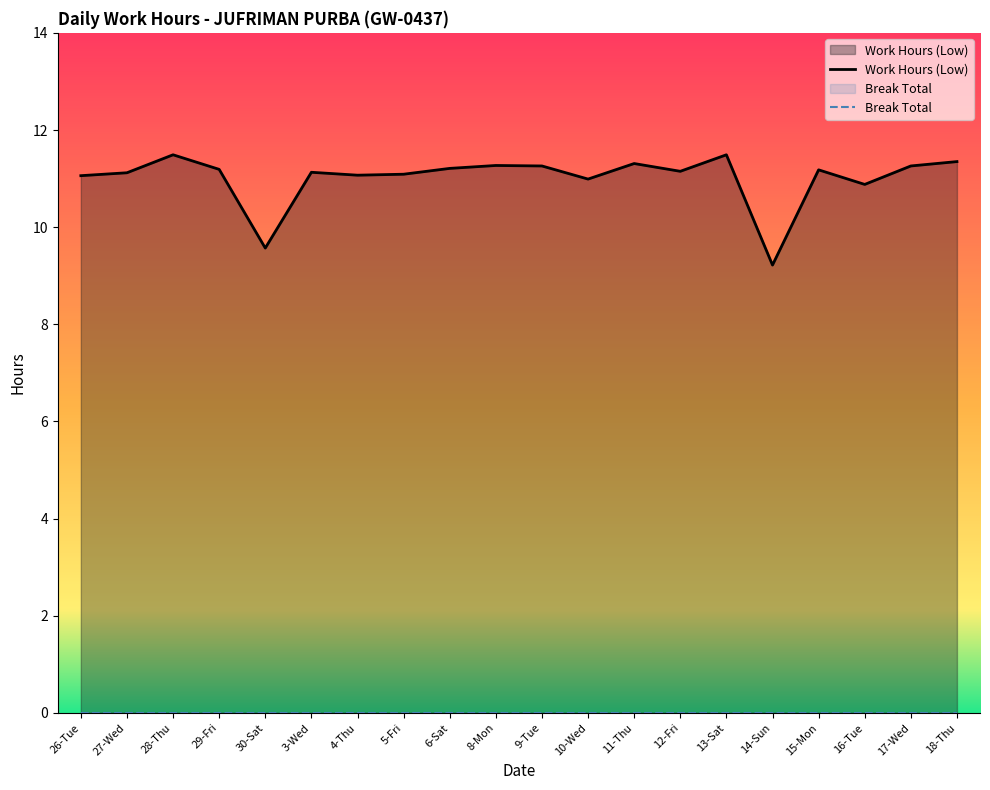

Between 11-Thu and 26-Tue, which is larger?

11-Thu